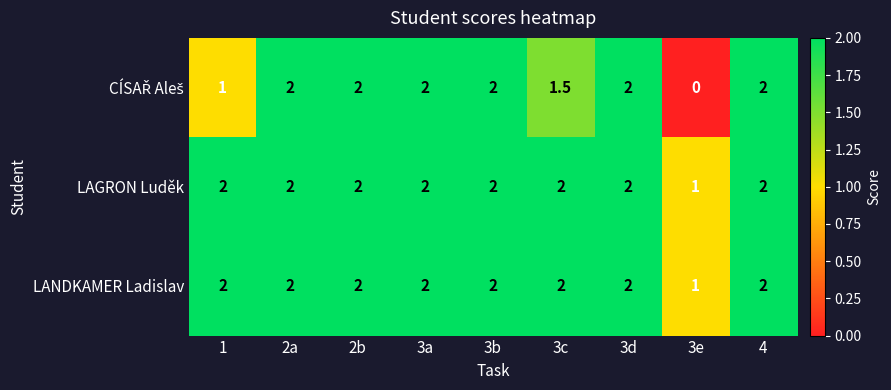

What is the total value across all series at 2b?

6.0